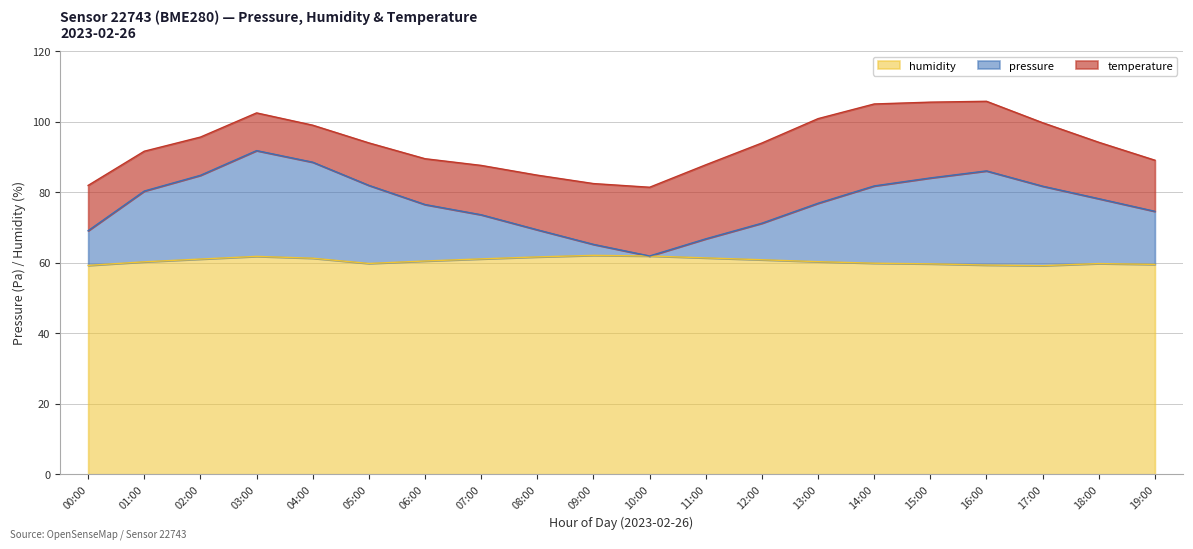

Which category has the lowest value in the pressure series?

10:00